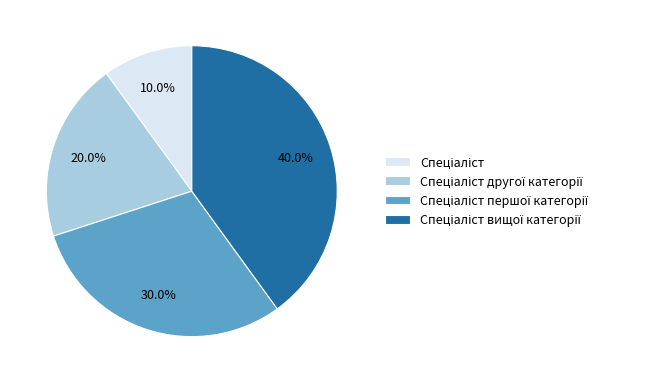

Is there any slice that represents more than half of the pie?

No